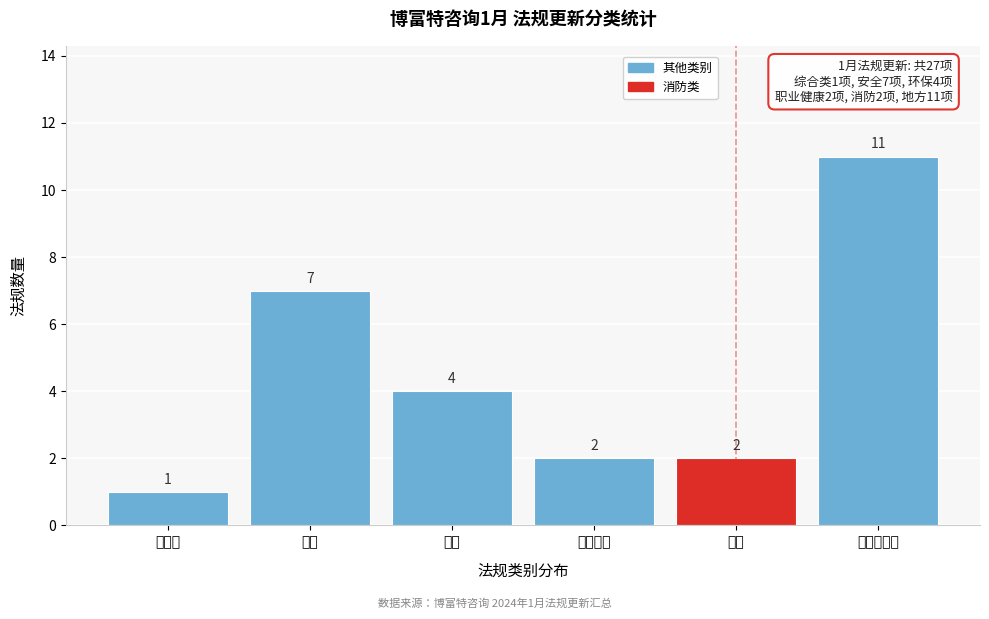

Reading right to left, what are all the values shown in this chart?

11	2	2	4	7	1